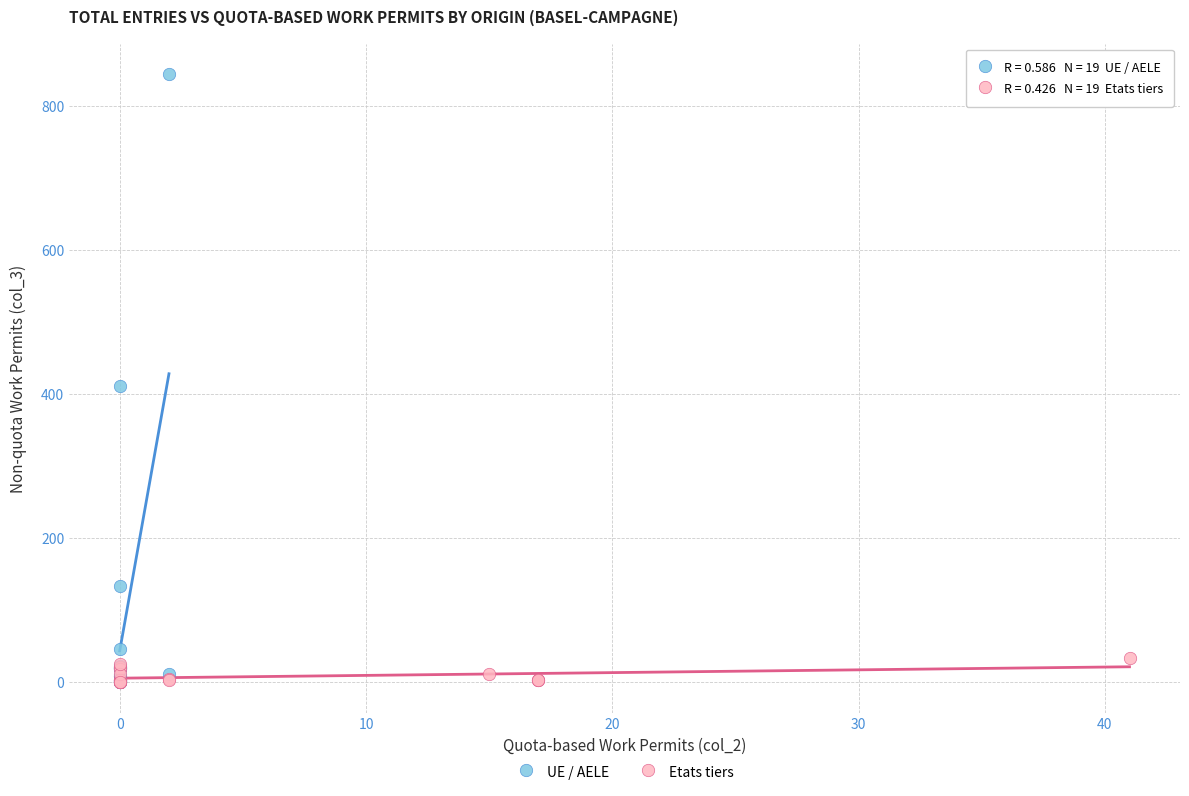

What are all the series names shown in the legend?

UE / AELE, Etats tiers